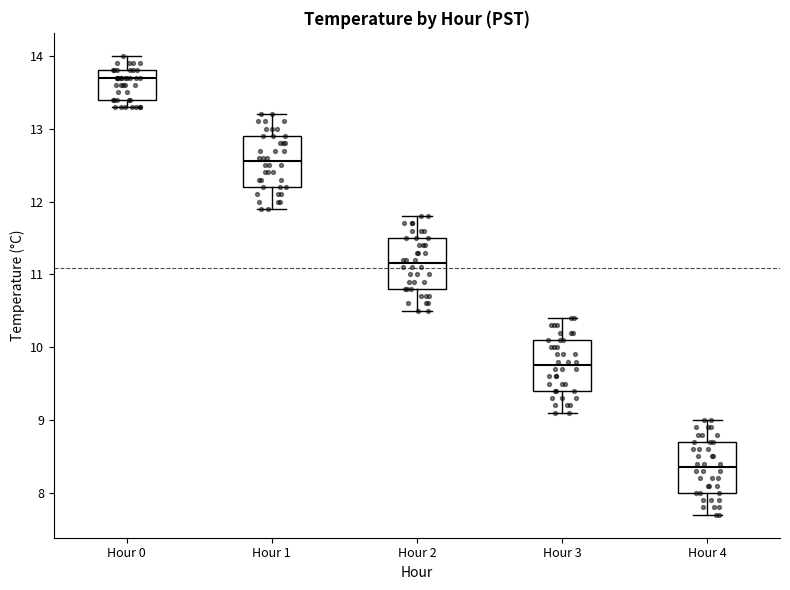

Reading left to right, transcribe this box plot: for each box, give where its median line is, the range the box spans, and where its two whiskers end, as read against the y-axis. The values are not printed on the chart, so give them approximately, as read against the axis.

Hour 0: median 13.7, box 13.4 to 13.8, whiskers 13.3 to 14.0
Hour 1: median 12.6, box 12.2 to 12.9, whiskers 11.9 to 13.2
Hour 2: median 11.2, box 10.8 to 11.5, whiskers 10.5 to 11.8
Hour 3: median 9.8, box 9.4 to 10.1, whiskers 9.1 to 10.4
Hour 4: median 8.4, box 8.0 to 8.7, whiskers 7.7 to 9.0